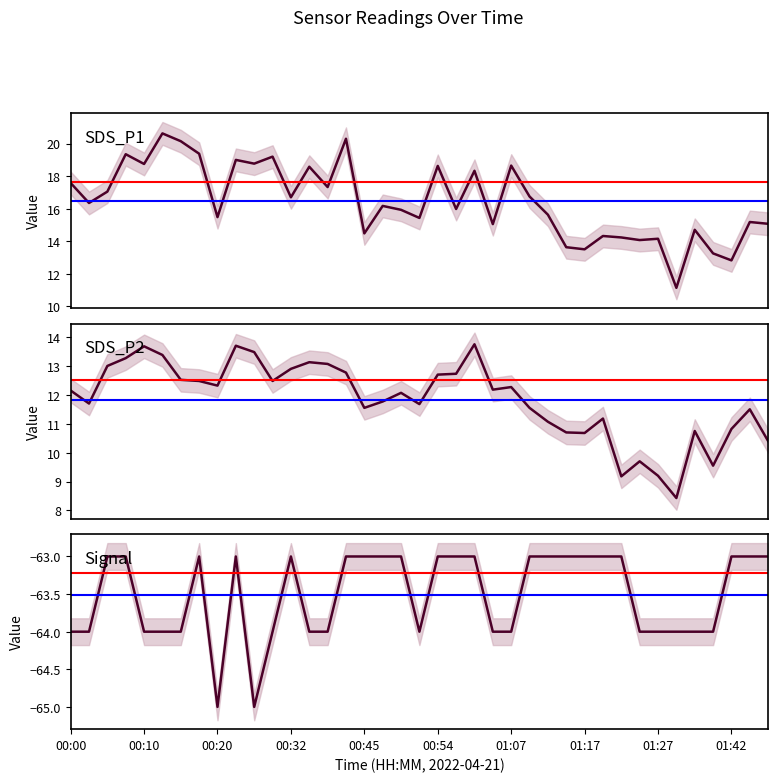

True or false: SDS_P2 and Signal intersect in this chart.

False